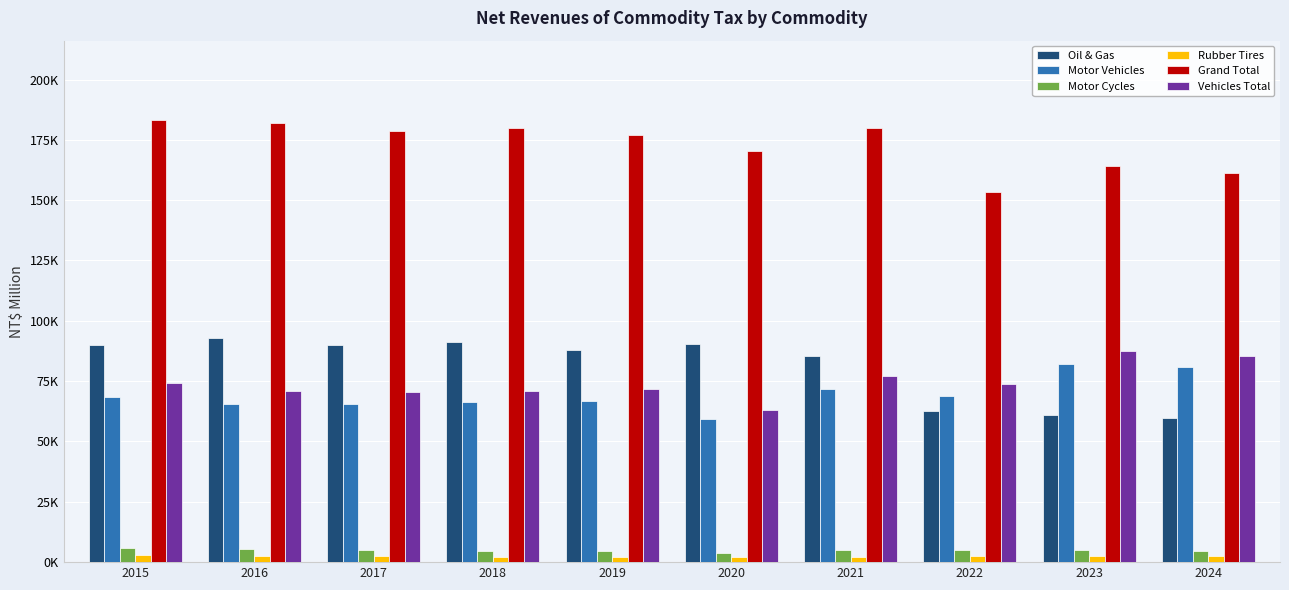

Are the bars grouped side by side (vs. stacked)?

Yes